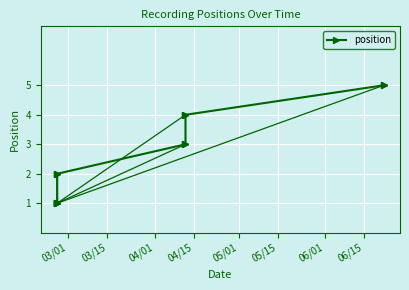

At which category does the chart reach its peak across all series?

1955-06-22